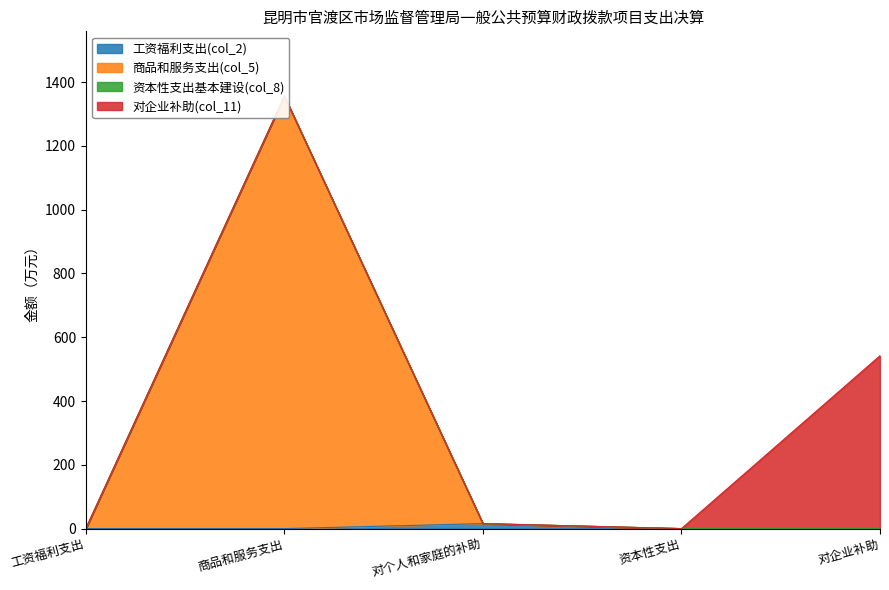

Read the 工资福利支出(col_2) value at 对个人和家庭的补助.

15.6